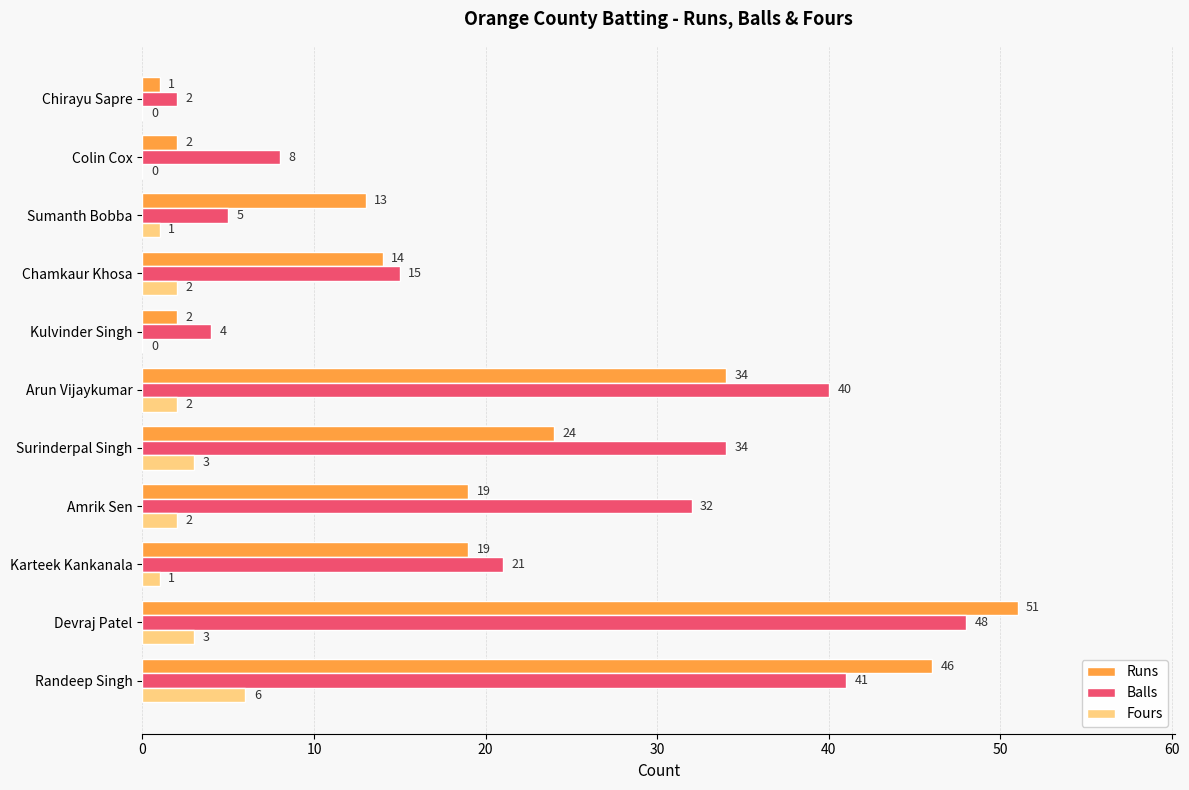

Which series has the largest total across all categories?

Balls